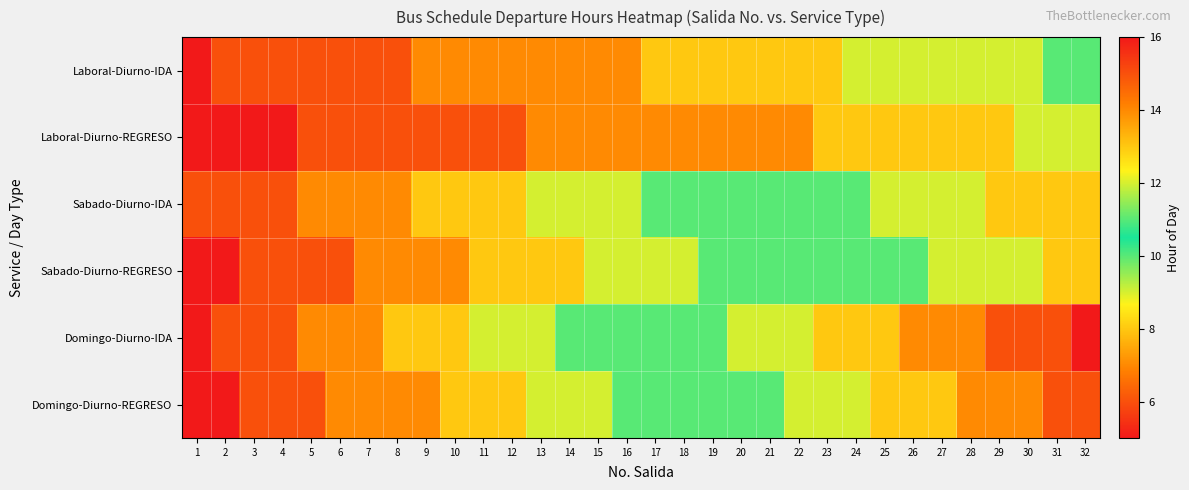

Reading left to right, transcribe all the data shown in this chart.

Laboral-Diurno-IDA: 1=5	2=6	3=6	4=6	5=6	6=6	7=6	8=6	9=7	10=7	11=7	12=7	13=7	14=7	15=7	16=7	17=8	18=8	19=8	20=8	21=8	22=8	23=8	24=9	25=9	26=9	27=9	28=9	29=9	30=9	31=10	32=10
Laboral-Diurno-REGRESO: 1=5	2=5	3=5	4=5	5=6	6=6	7=6	8=6	9=6	10=6	11=6	12=6	13=7	14=7	15=7	16=7	17=7	18=7	19=7	20=7	21=7	22=7	23=8	24=8	25=8	26=8	27=8	28=8	29=8	30=9	31=9	32=9
Sabado-Diurno-IDA: 1=6	2=6	3=6	4=6	5=7	6=7	7=7	8=7	9=8	10=8	11=8	12=8	13=9	14=9	15=9	16=9	17=10	18=10	19=10	20=10	21=11	22=11	23=11	24=11	25=12	26=12	27=12	28=12	29=13	30=13	31=13	32=13
Sabado-Diurno-REGRESO: 1=5	2=5	3=6	4=6	5=6	6=6	7=7	8=7	9=7	10=7	11=8	12=8	13=8	14=8	15=9	16=9	17=9	18=9	19=10	20=10	21=10	22=10	23=11	24=11	25=11	26=11	27=12	28=12	29=12	30=12	31=13	32=13
Domingo-Diurno-IDA: 1=5	2=6	3=6	4=6	5=7	6=7	7=7	8=8	9=8	10=8	11=9	12=9	13=9	14=10	15=10	16=10	17=11	18=11	19=11	20=12	21=12	22=12	23=13	24=13	25=13	26=14	27=14	28=14	29=15	30=15	31=15	32=16
Domingo-Diurno-REGRESO: 1=5	2=5	3=6	4=6	5=6	6=7	7=7	8=7	9=7	10=8	11=8	12=8	13=9	14=9	15=9	16=10	17=10	18=10	19=11	20=11	21=11	22=12	23=12	24=12	25=13	26=13	27=13	28=14	29=14	30=14	31=15	32=15